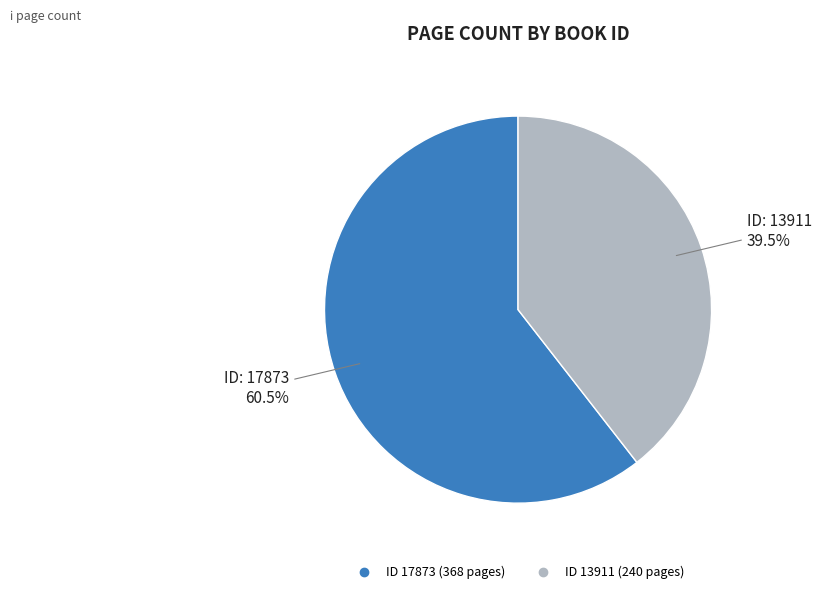

Is there any slice that represents more than half of the pie?

Yes